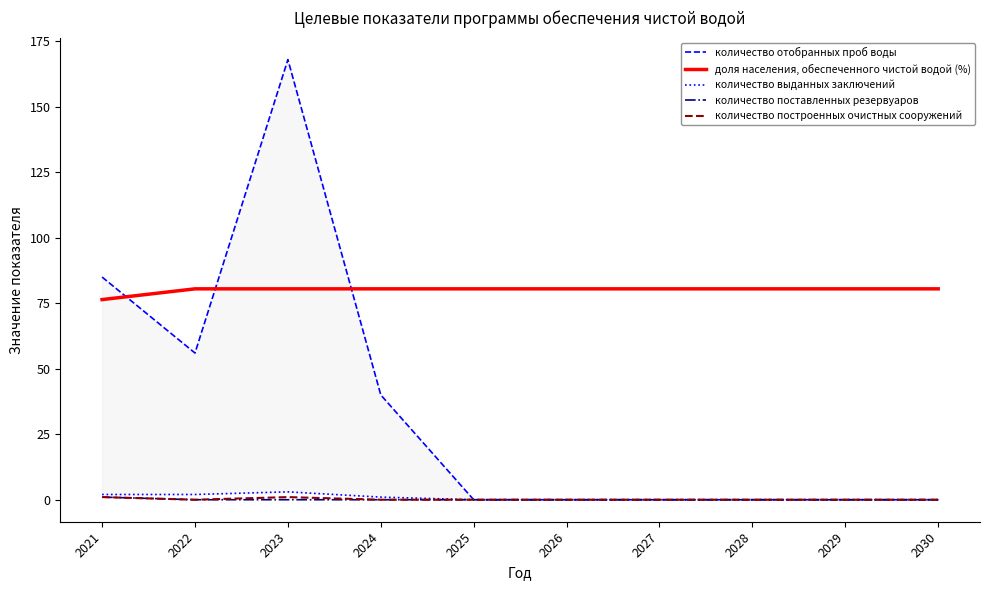

Where is the first local minimum for количество построенных очистных сооружений?

2022